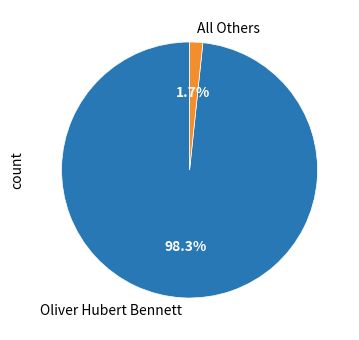

To the nearest percent, what is the average slice percentage?

50%